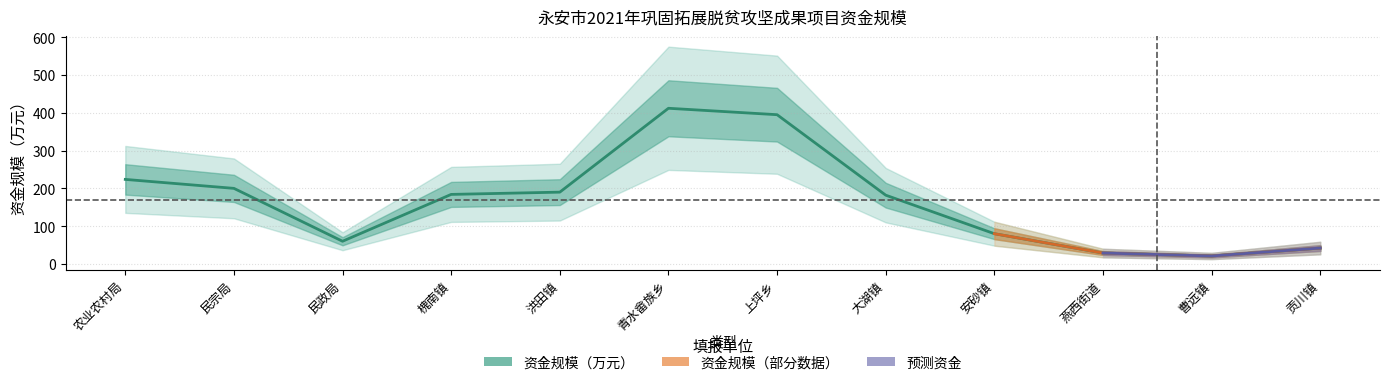

True or false: 资金规模（万元） has a value of 21.0 at 曹远镇.

True